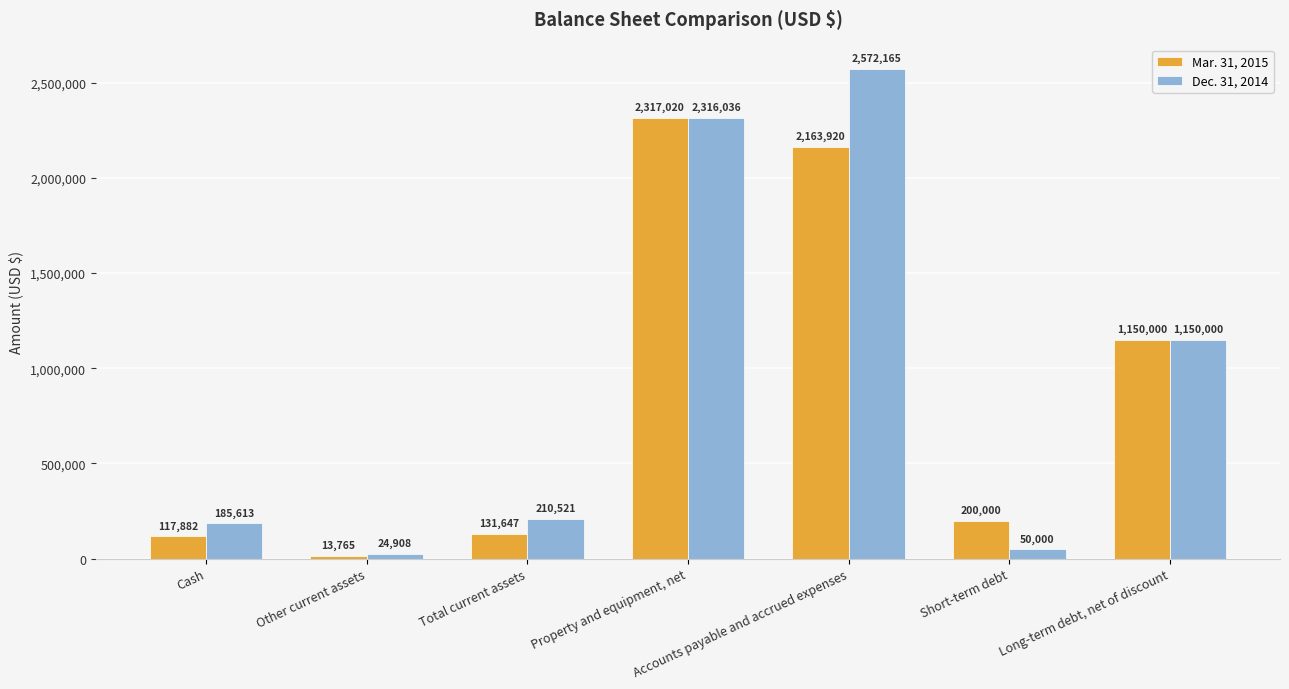

What are all the series names shown in the legend?

Mar. 31, 2015, Dec. 31, 2014